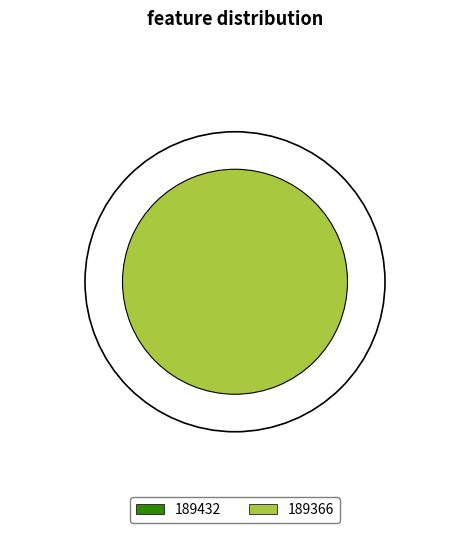

How many slices are in this pie chart?

1